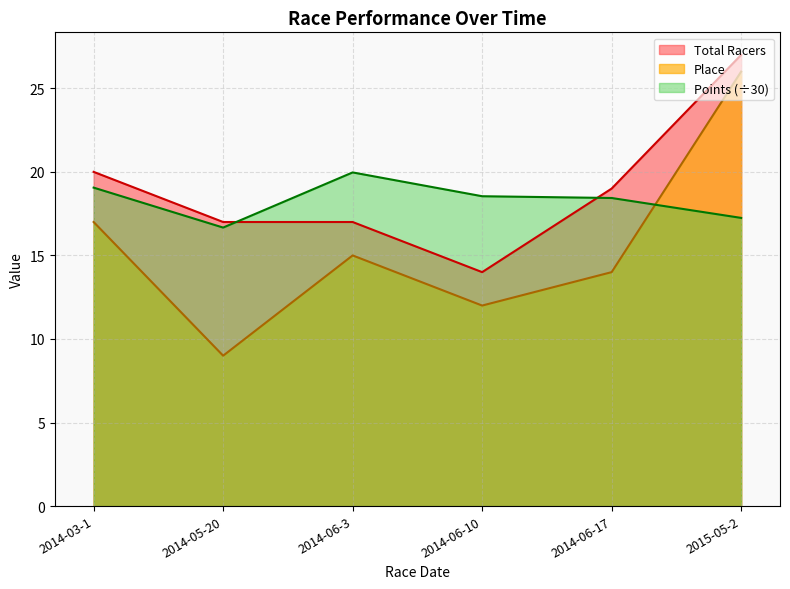

How many values in the Points series are below 18?

2